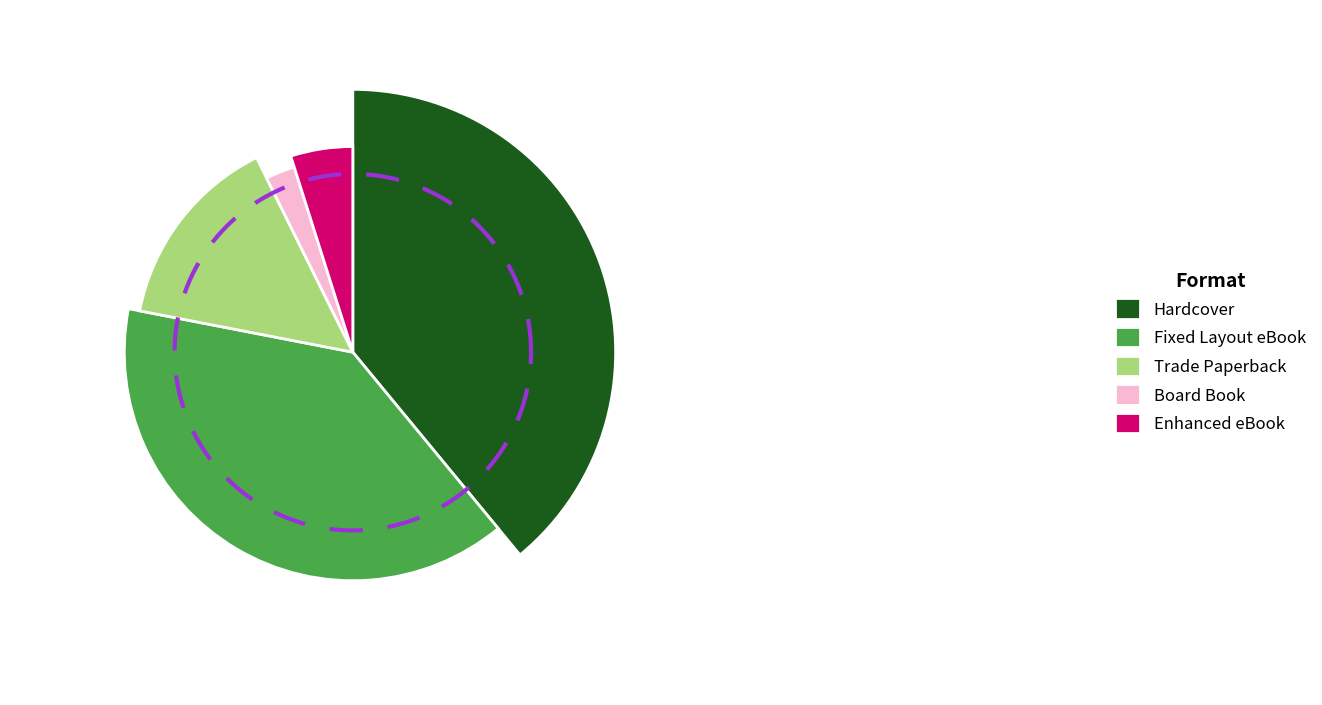

Does any single category account for the majority?

No